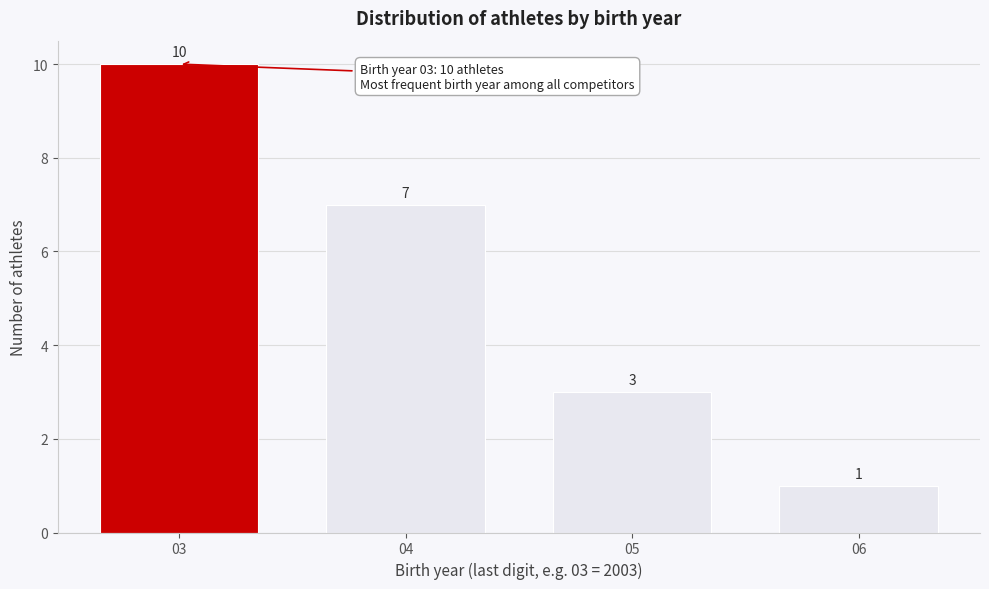

Reading left to right, transcribe all the data shown in this chart.

03=10	04=7	05=3	06=1